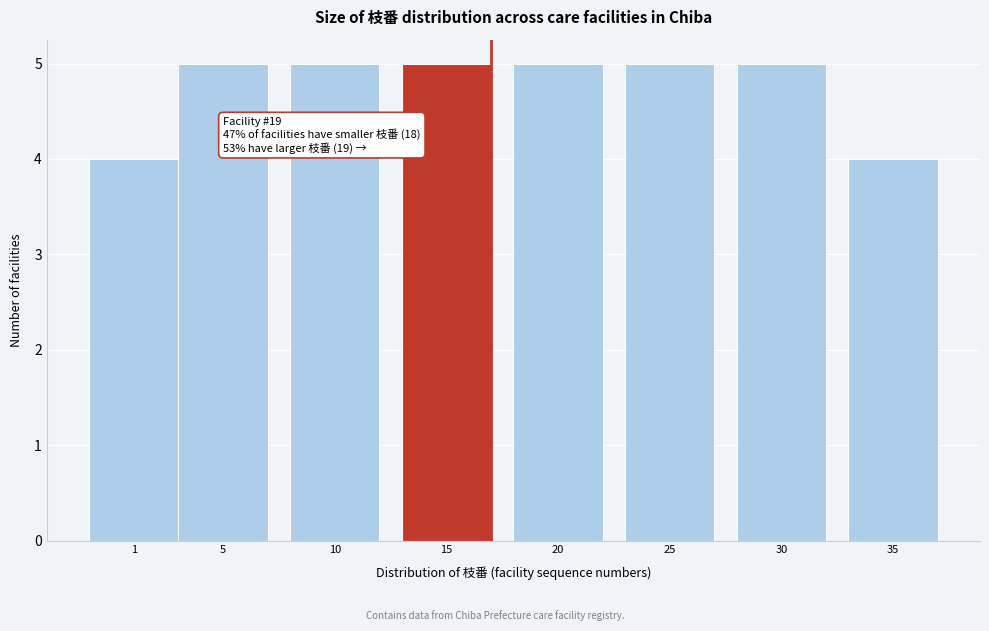

Reading left to right, what are all the values shown in this chart?

4	5	5	5	5	5	5	4